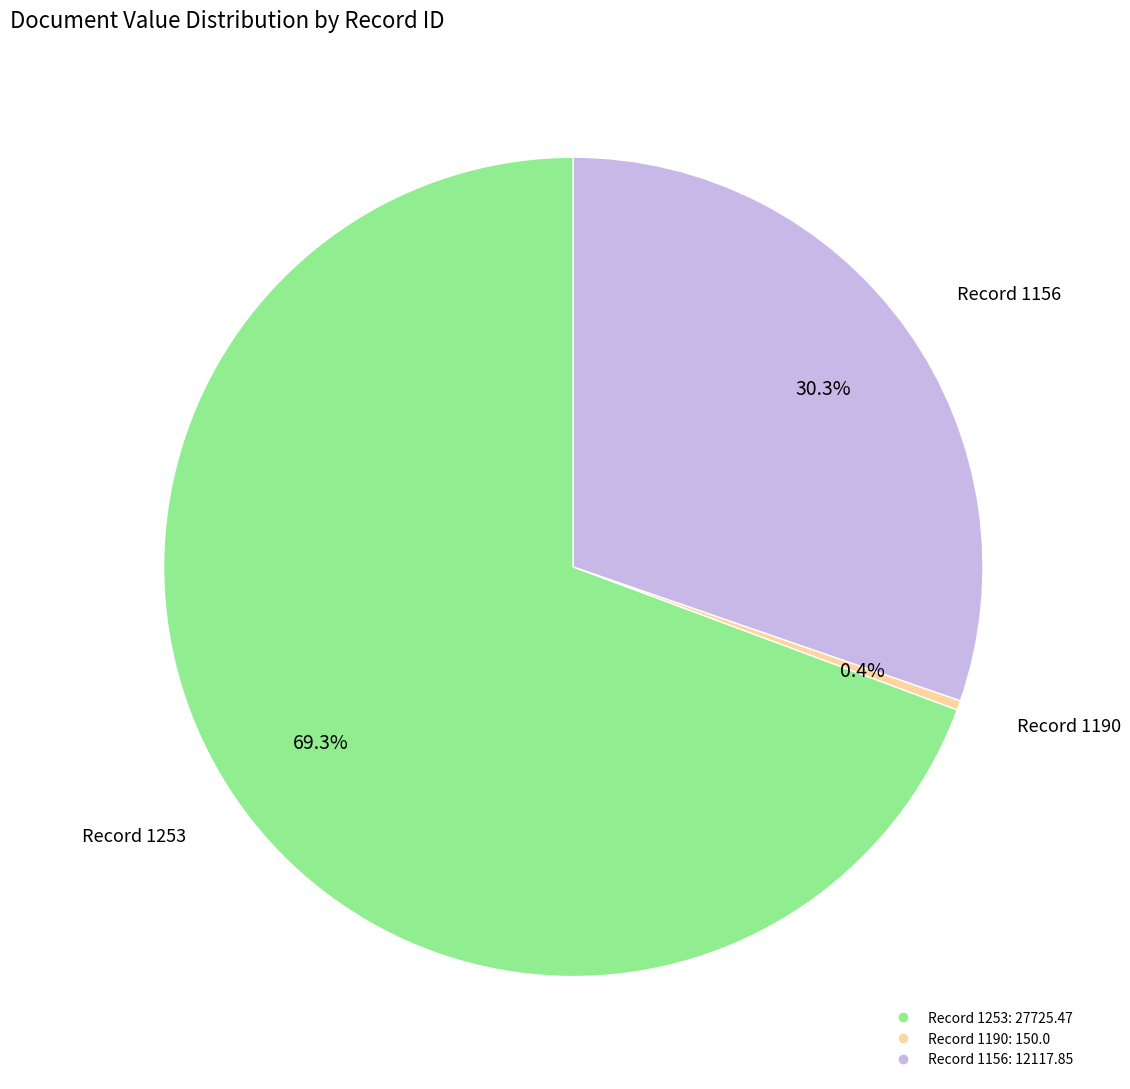

Is there any slice that represents more than half of the pie?

Yes